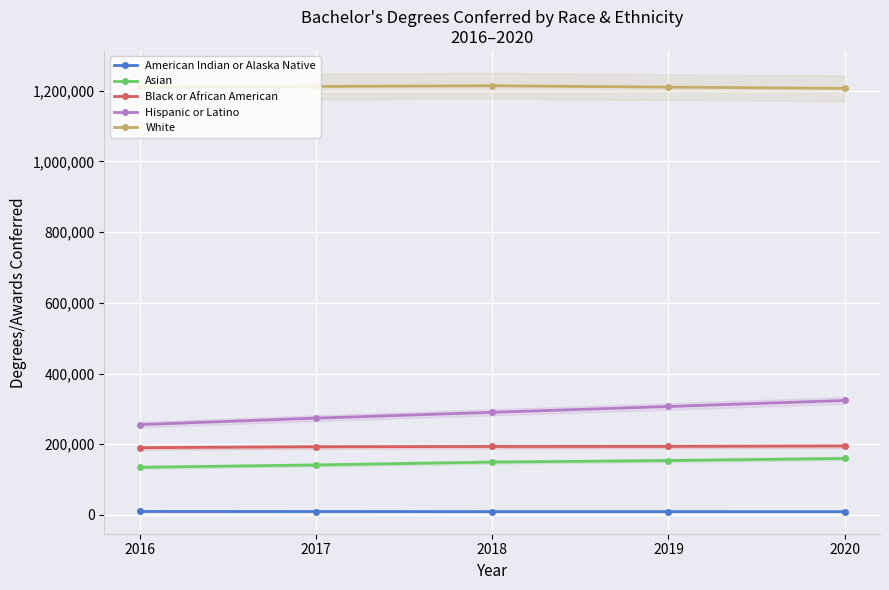

How many data points does each series have?

5